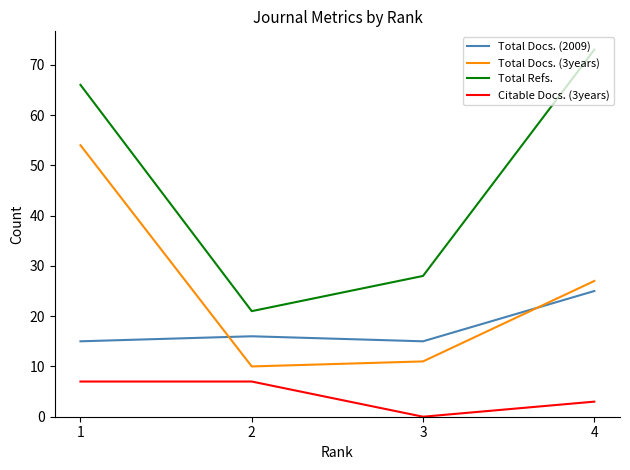

What is the difference between the maximum and second lowest values in the Total Docs. (3years) series?

43